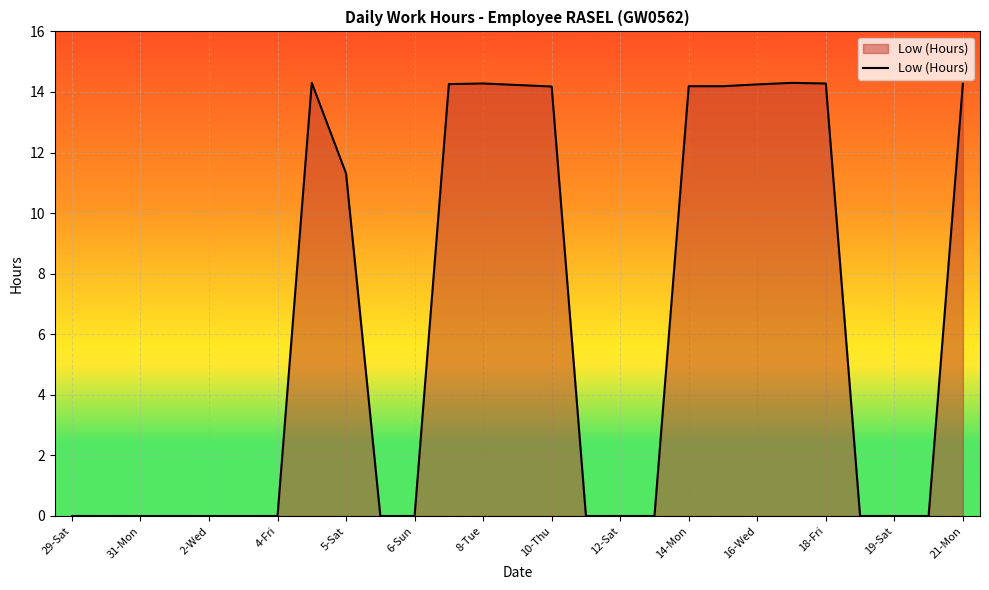

What is the sum of all values?

168.0